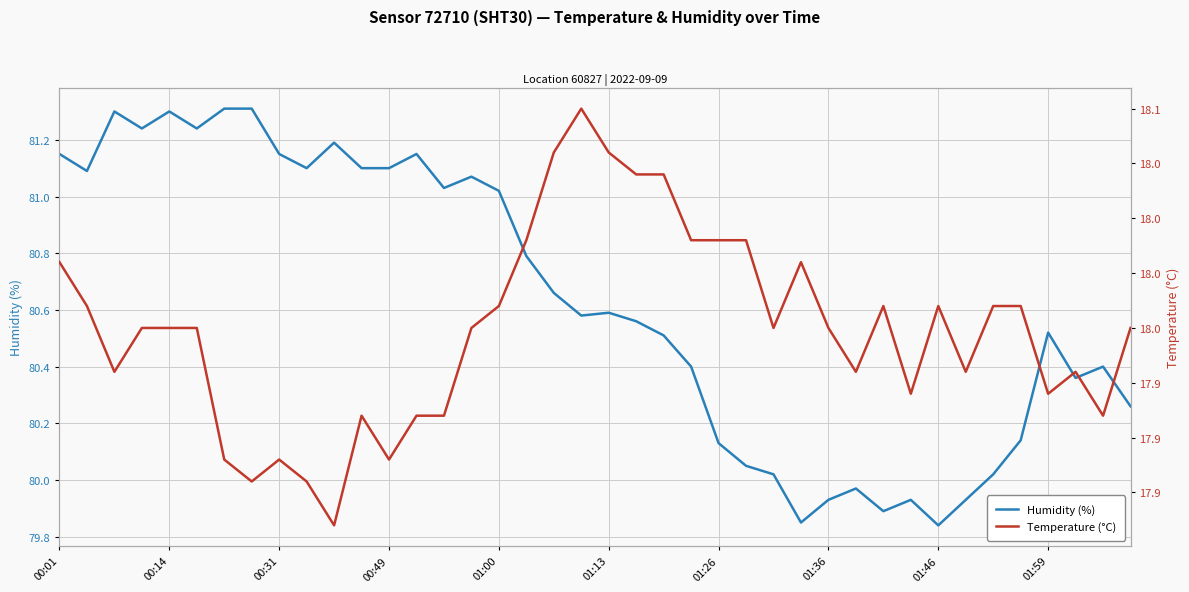

Count the number of data series in this chart.

2